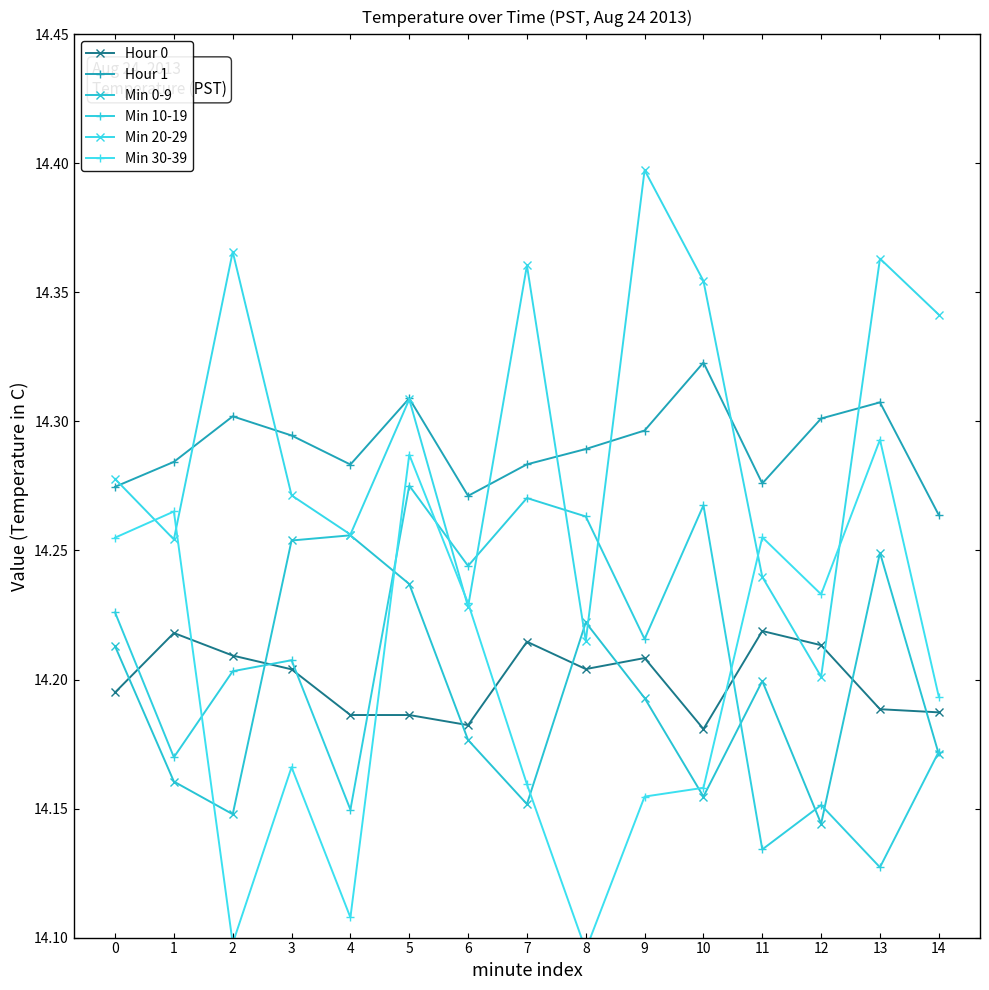

The value of Min 20-29 at 7 is 4.8. True or false?

False